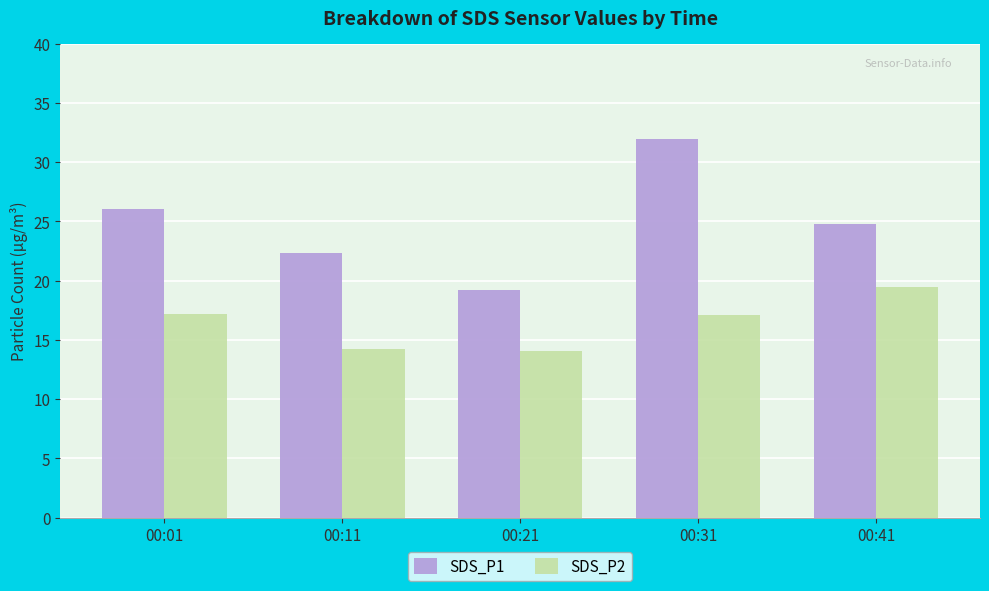

Rank the series by their average value, from highest to lowest.

SDS_P1, SDS_P2